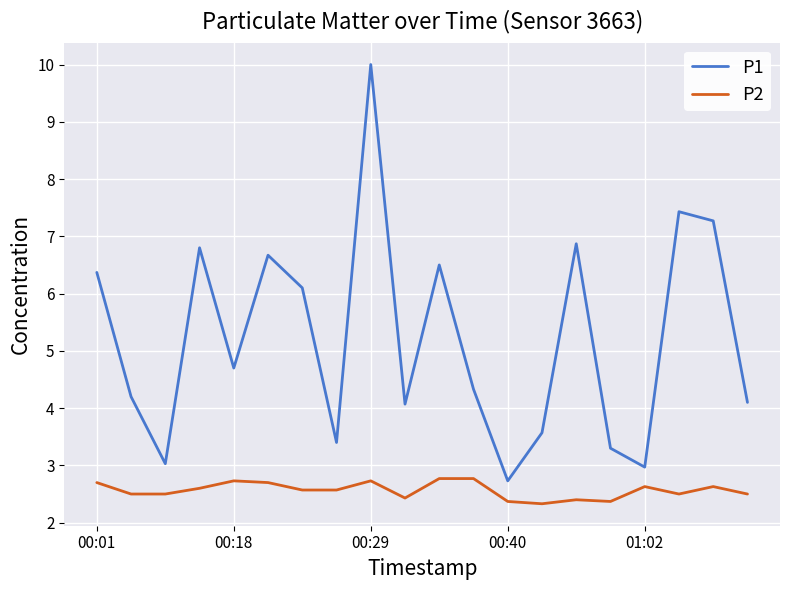

List the series in order of their peak value, highest first.

P1, P2